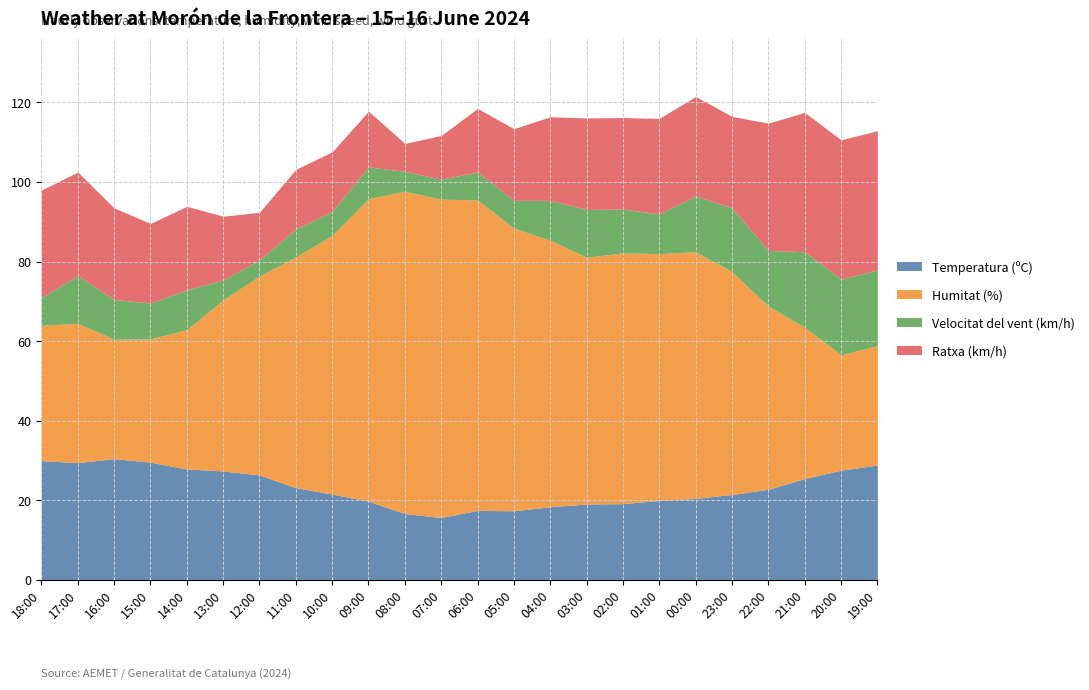

Where is Ratxa (km/h) nearest to the value 21?

14:00